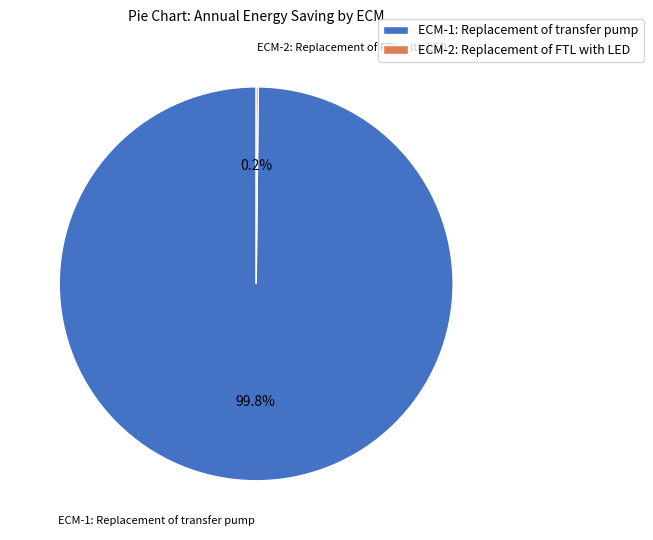

Which slice represents more than half of the pie?

ECM-1: Replacement of transfer pump